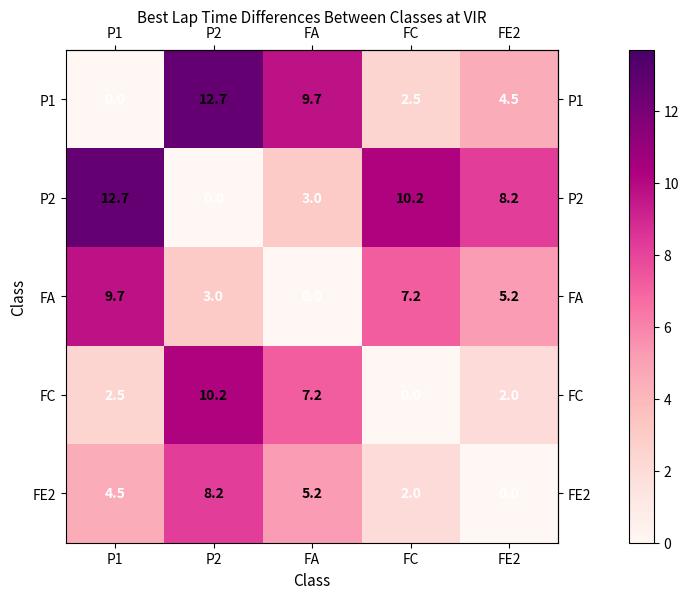

How many values in P1 are above zero?

4